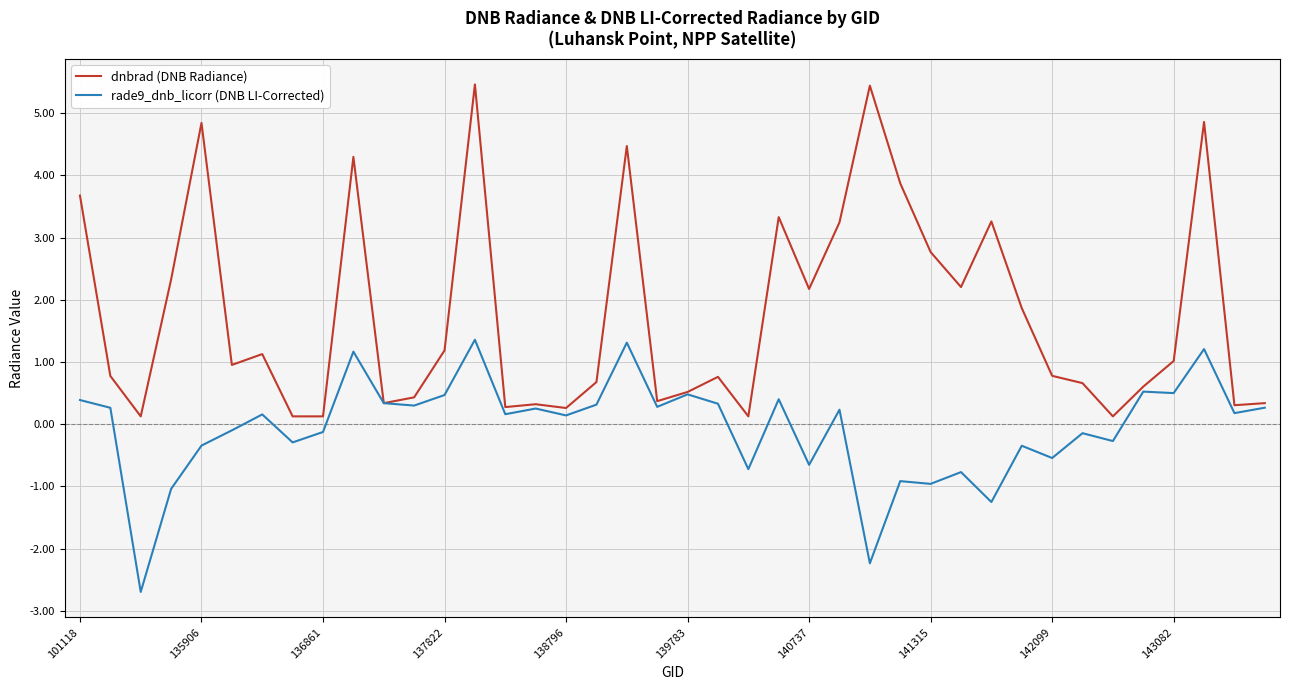

What is the maximum value for dnbrad (DNB Radiance)?

5.5